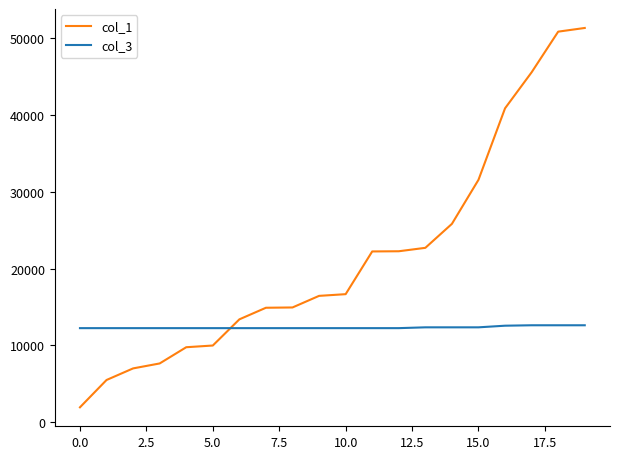

Which series has the widest spread of values?

col_1